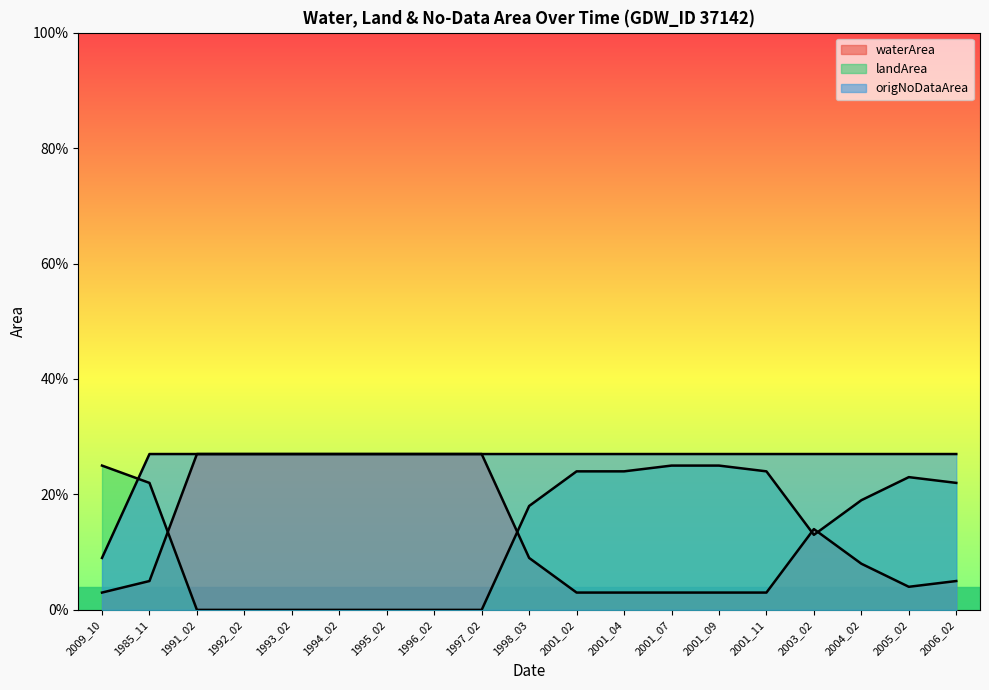

True or false: origNoDataArea and waterArea cross at least once.

False